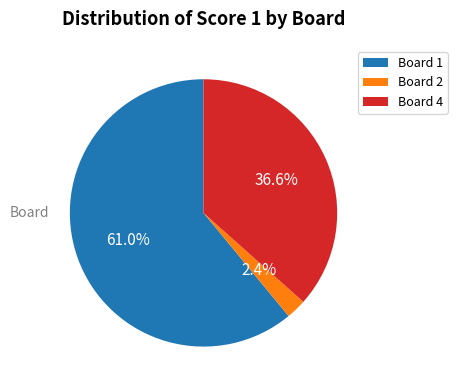

What is the majority slice?

Board 1